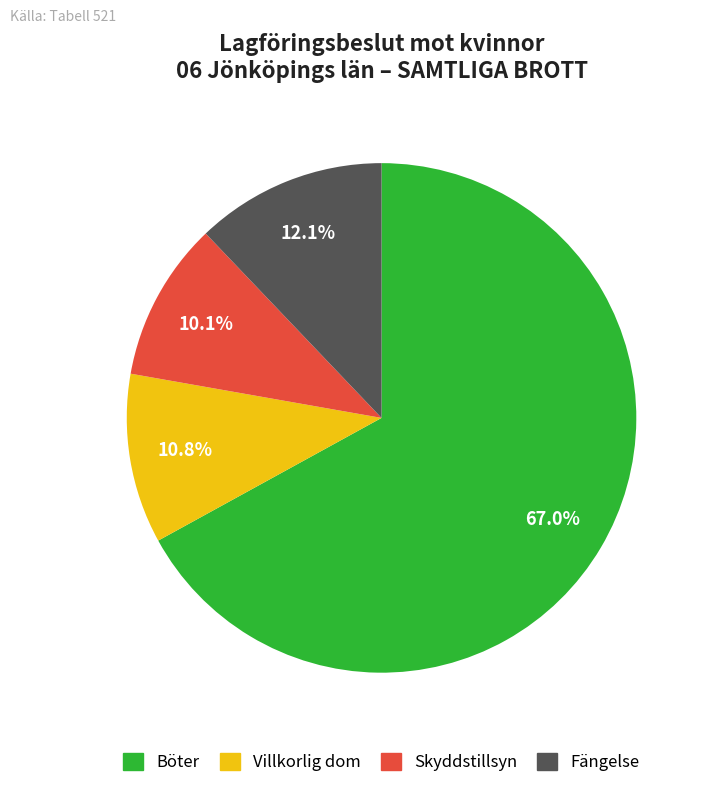

Does any single category account for the majority?

Yes